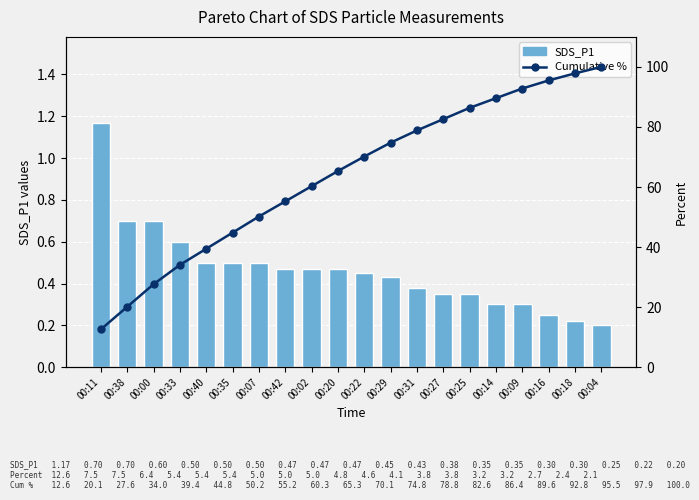

What is the difference between the maximum and second lowest values in the Cumulative % series?

79.9